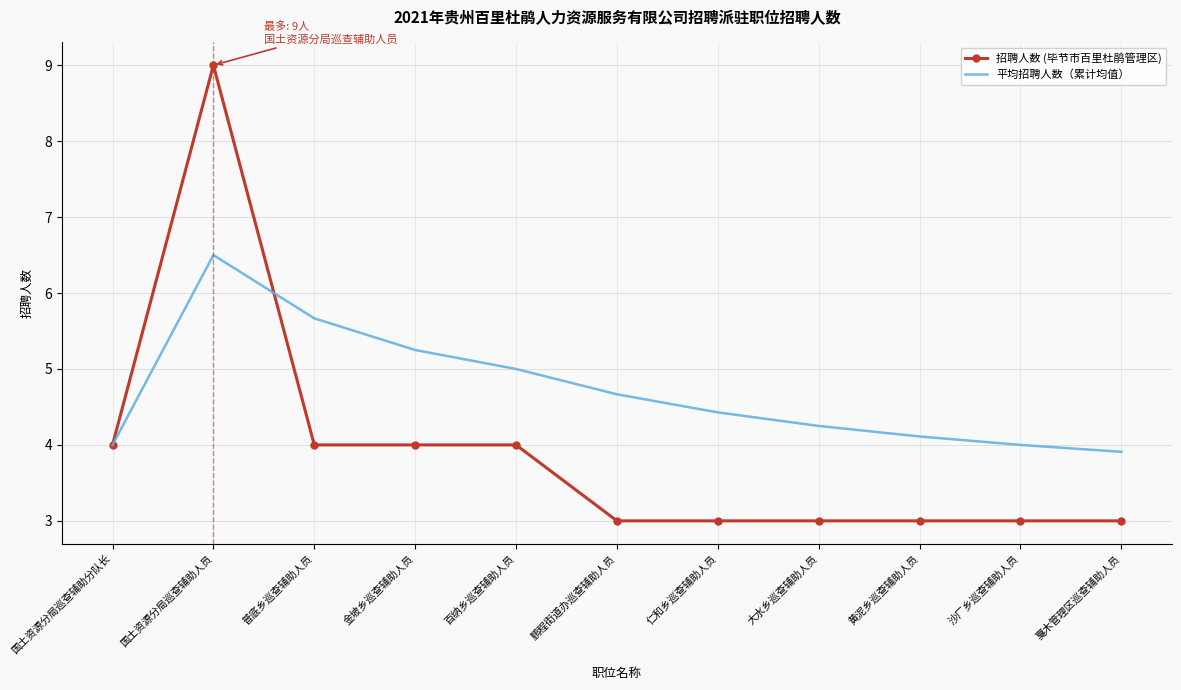

What position from the left is 仁和乡巡查辅助人员?

7